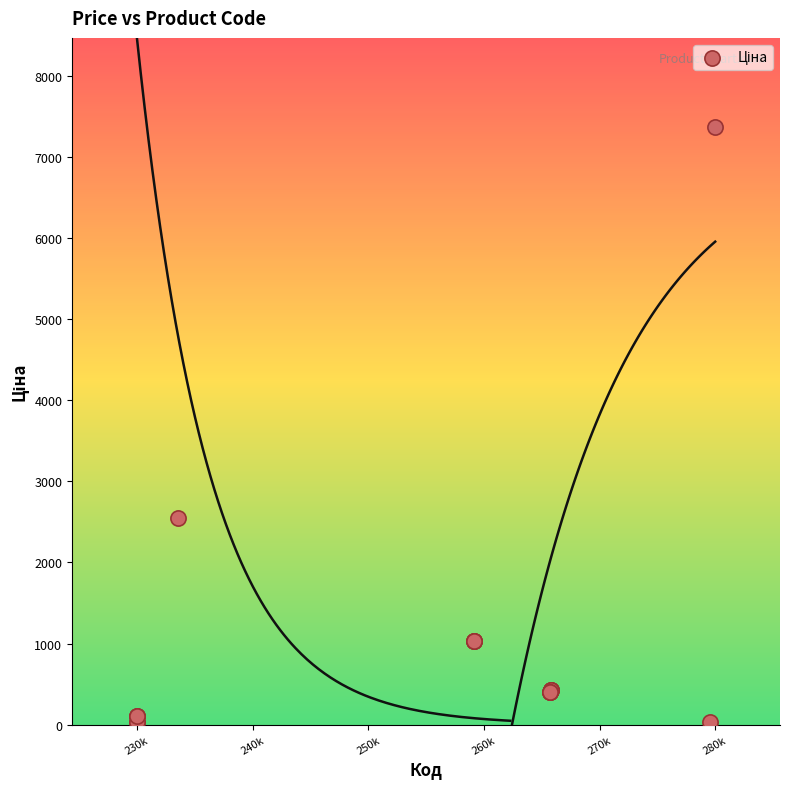

What Y value in the scatter plot is closest to 3695?

2545.8